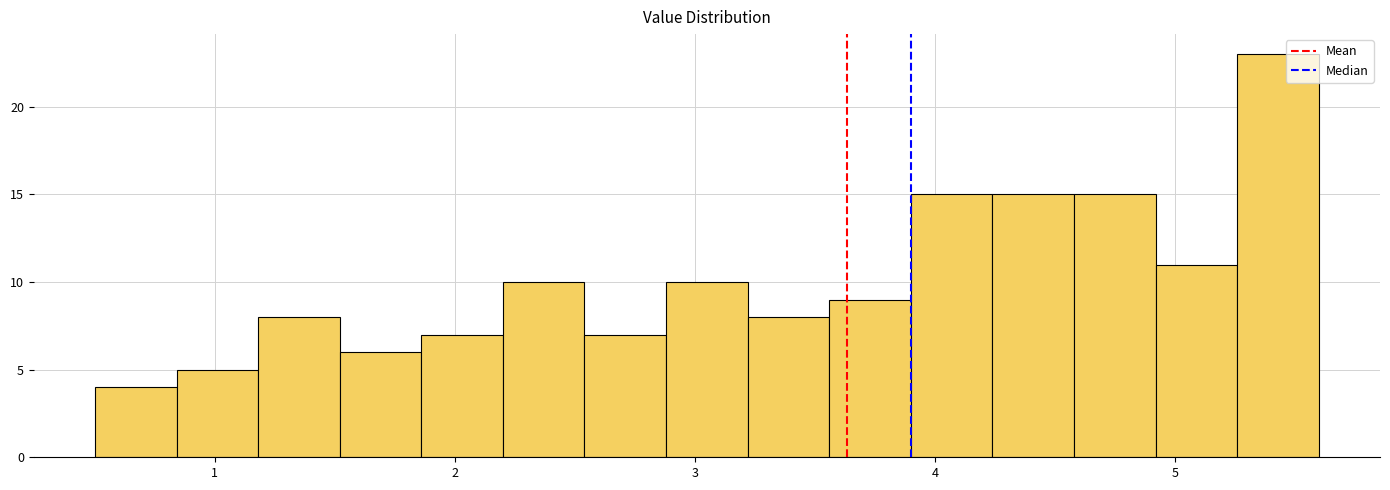

Around what value on the x-axis is the tallest bar? Give the approximate position of its centre, as read against the axis.

5.4